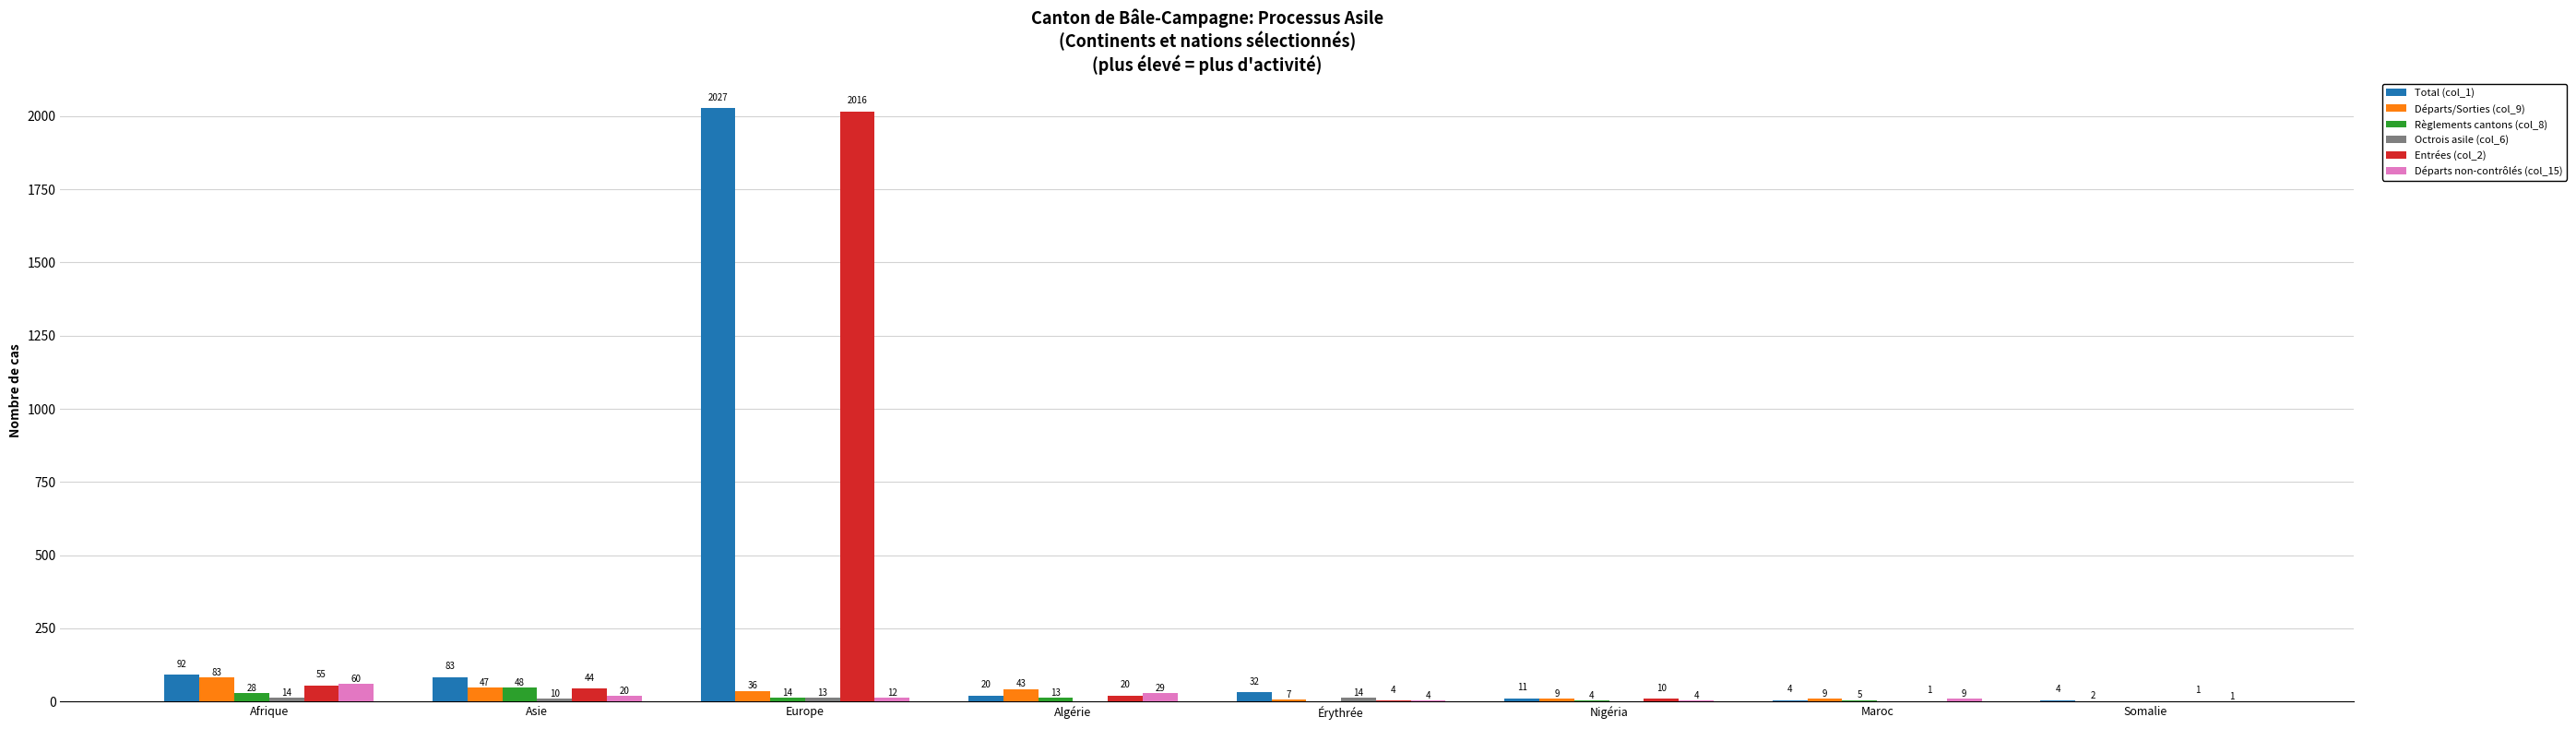

At which label does Entrées (col_2) reach its peak?

Europe